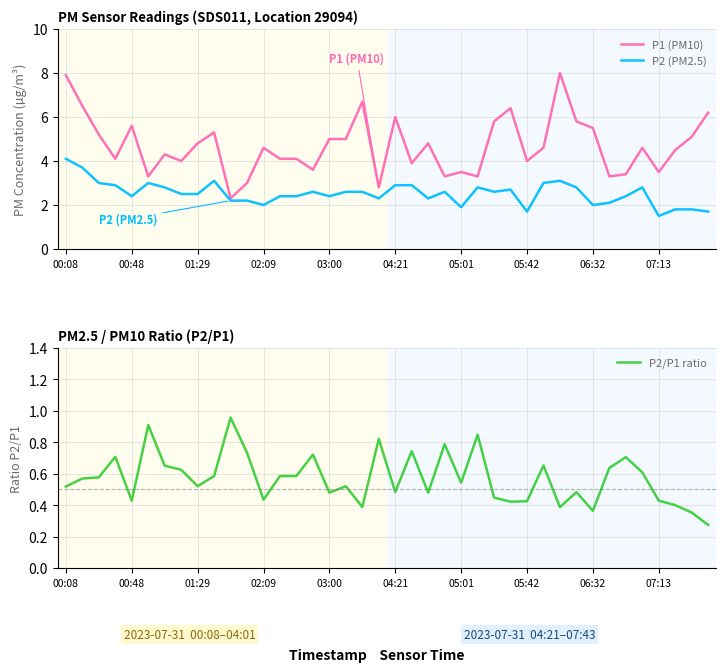

How many data points in P1 (PM10) are less than 4?

12